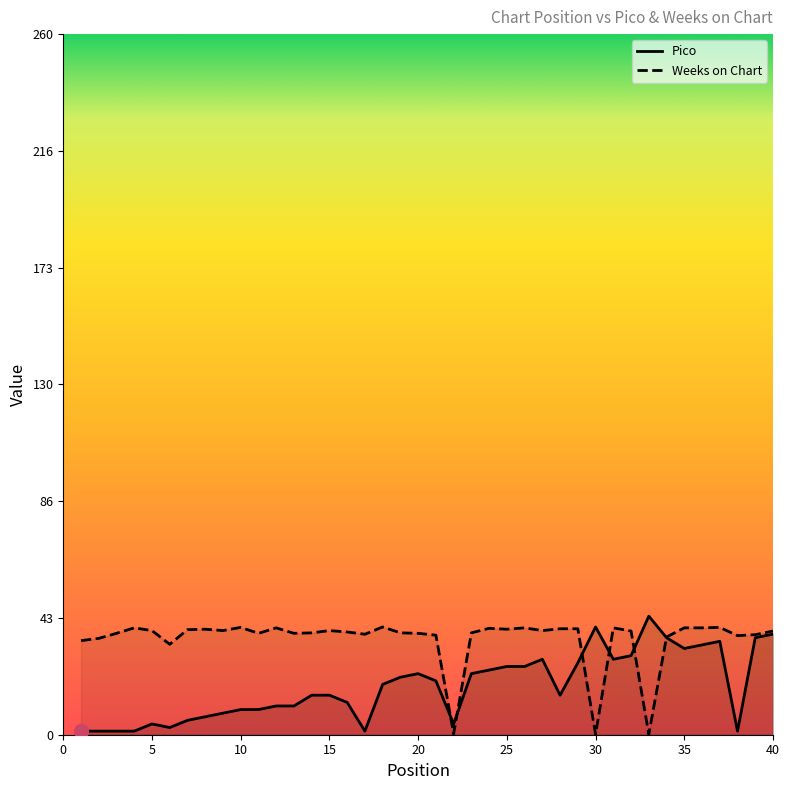

At 30, list the series in order from smallest to largest.

Weeks on Chart, Pico